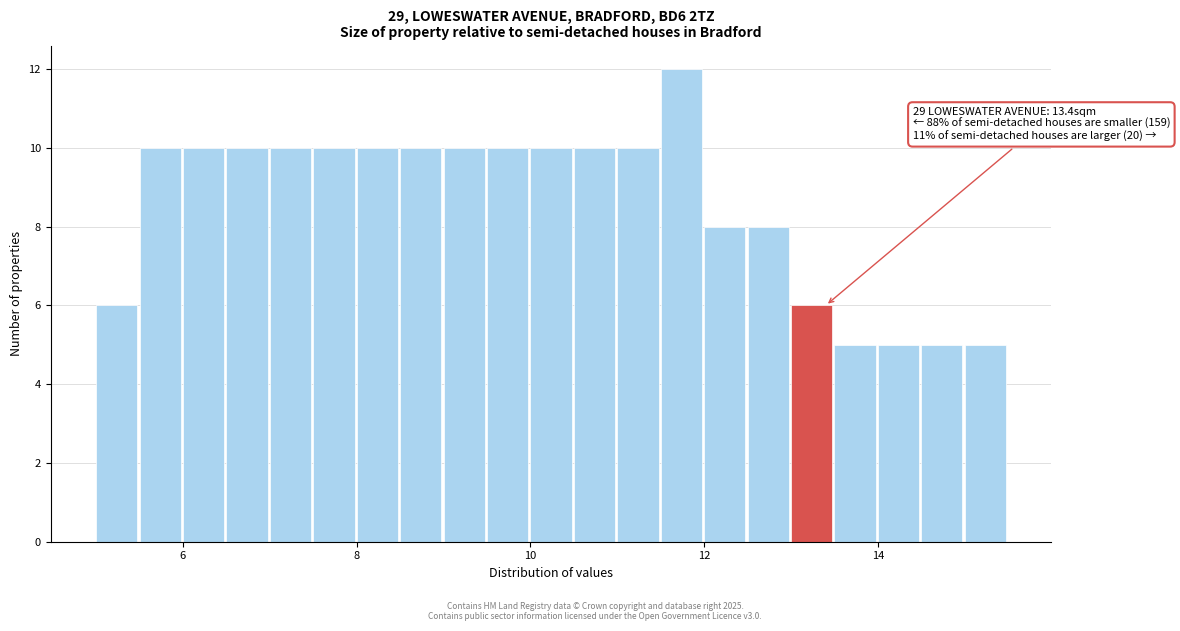

Around what value on the x-axis is the tallest bar? Give the approximate position of its centre, as read against the axis.

11.8